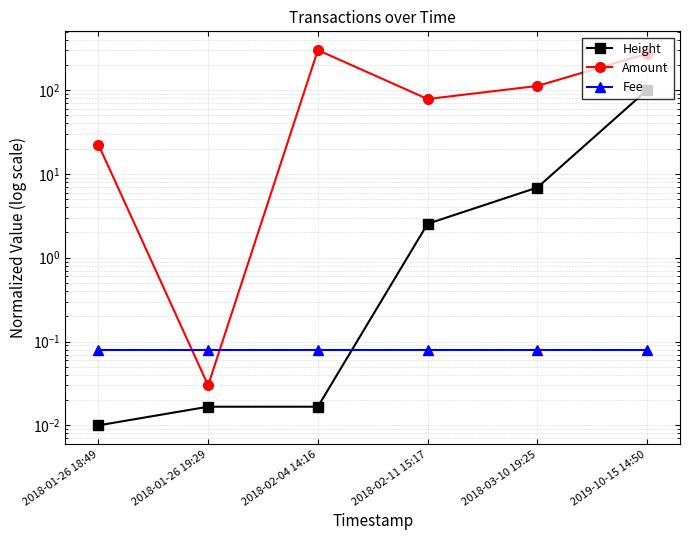

The Height series shows 6.9 at 2018-03-10 19:25. True or false?

True